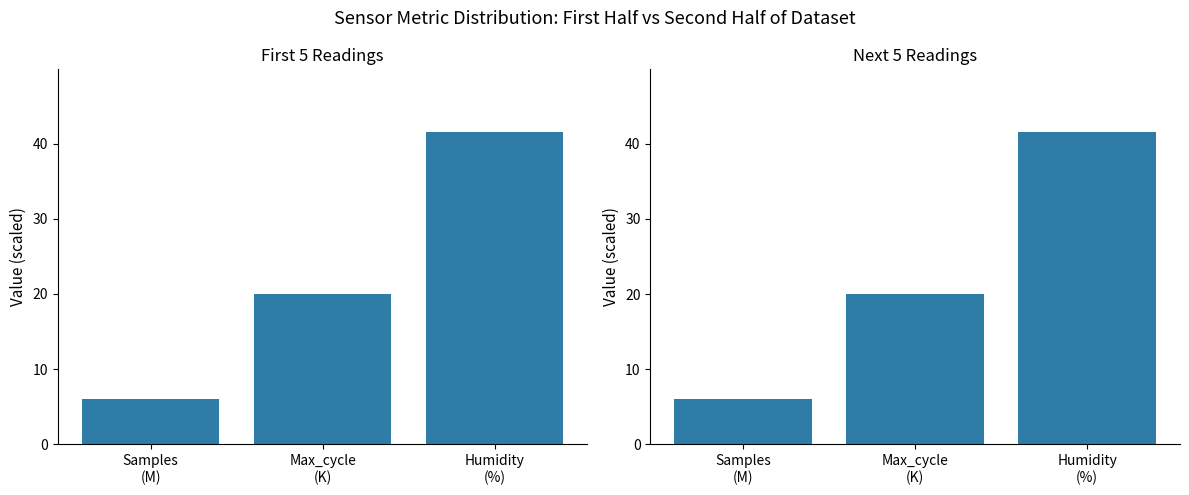

At how many categories does at least one series exceed 36?

1